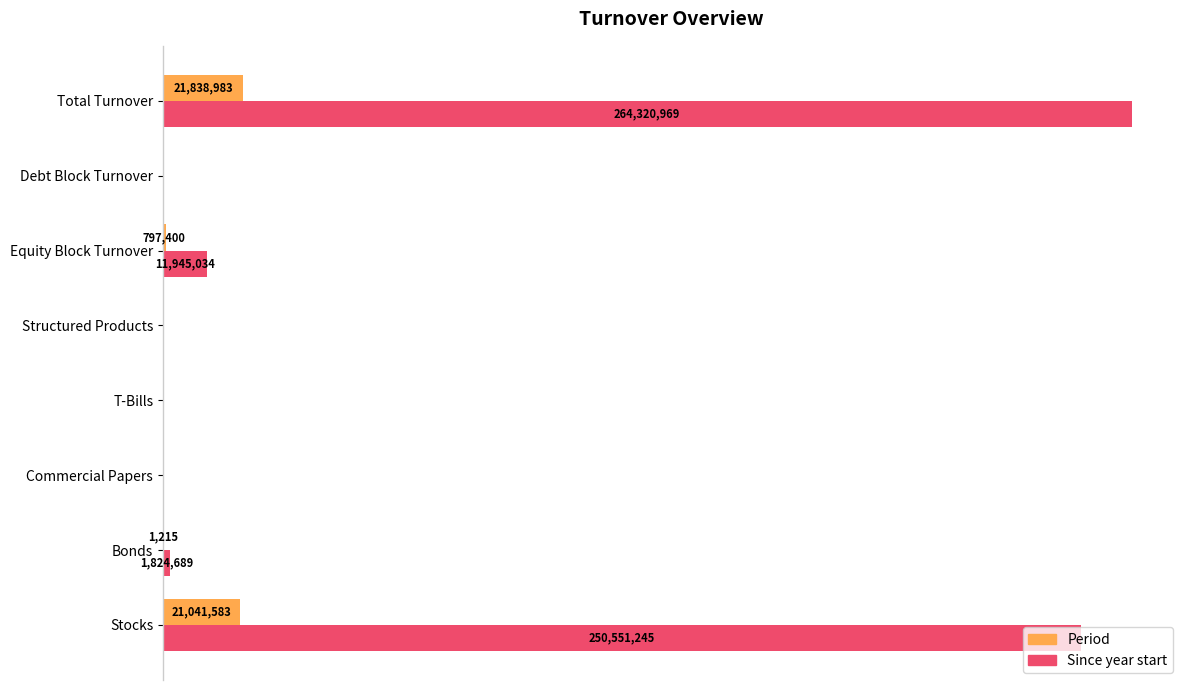

Which label corresponds to the largest value in the chart?

Total Turnover